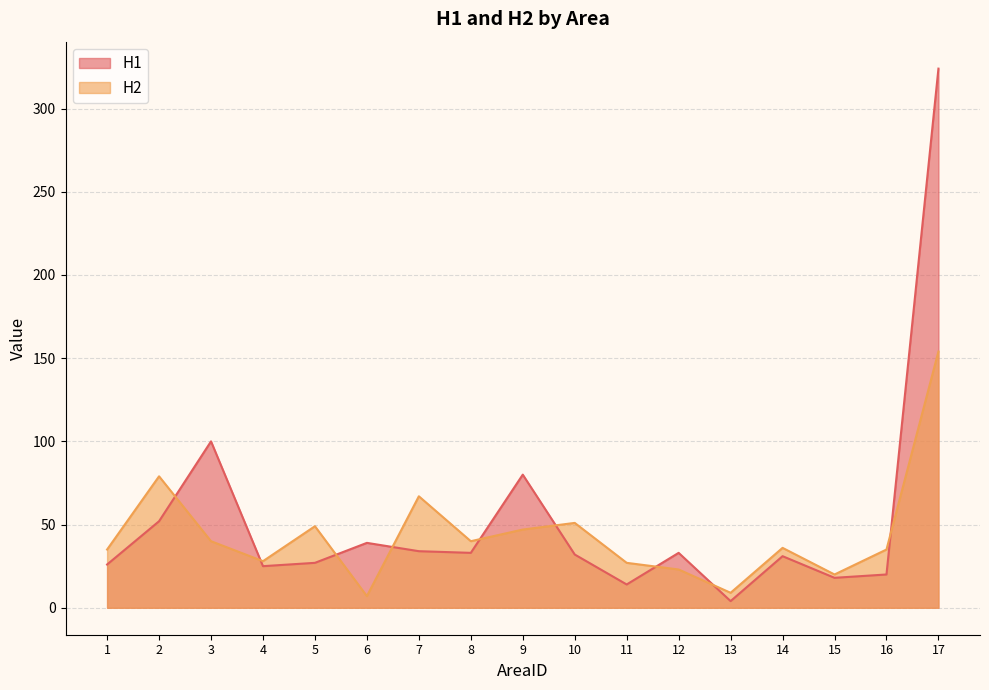

At how many categories does at least one series exceed 178?

1